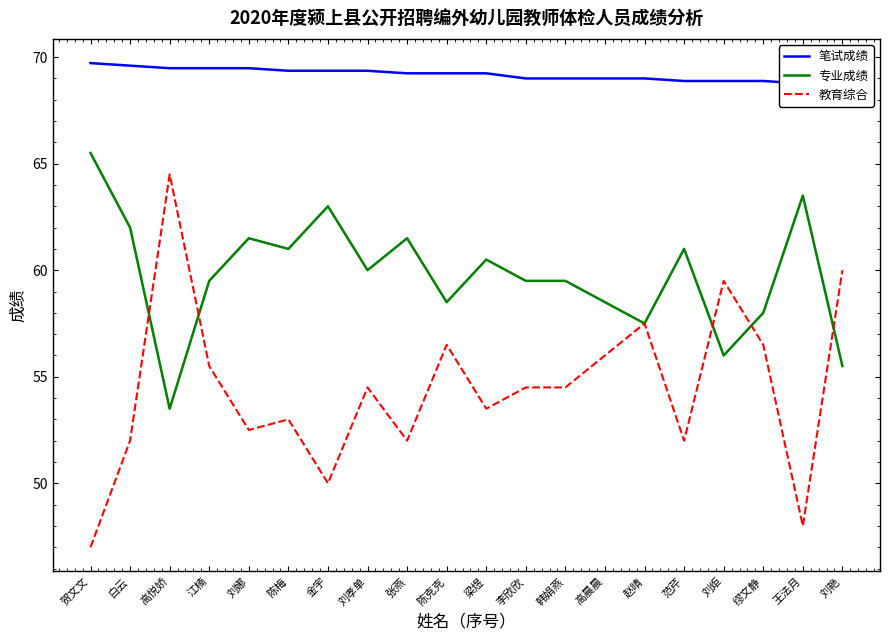

Which category has the lowest value across all series?

贺文文